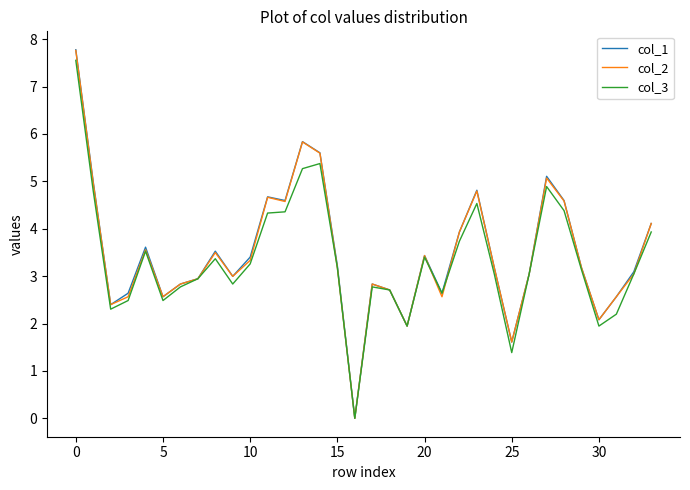

After their last crossing, which series has the higher values: col_3 or col_2?

col_2